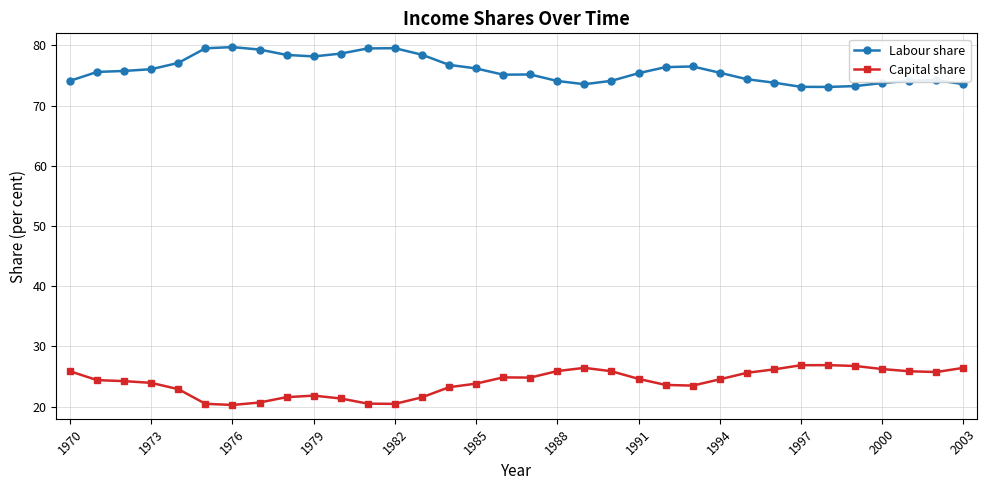

What is the maximum value for Labour share?

79.7